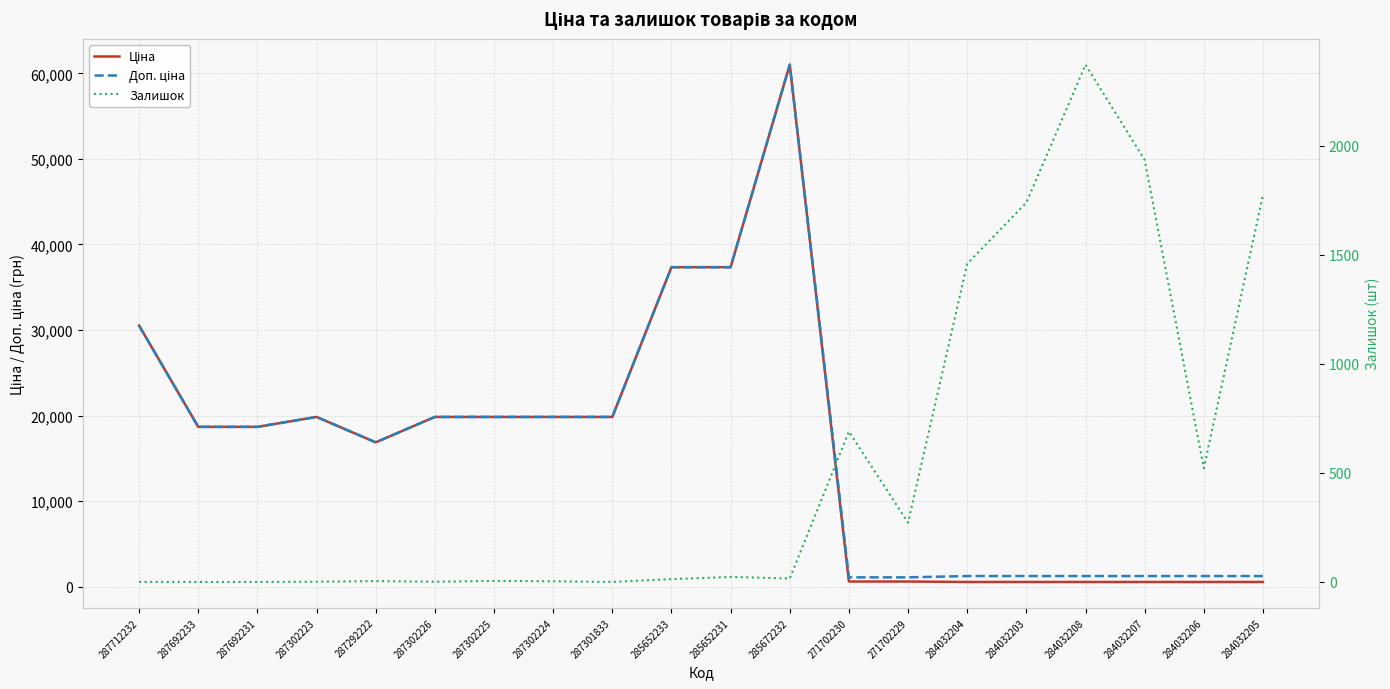

What is the label of the 13th point from the left?

271702230